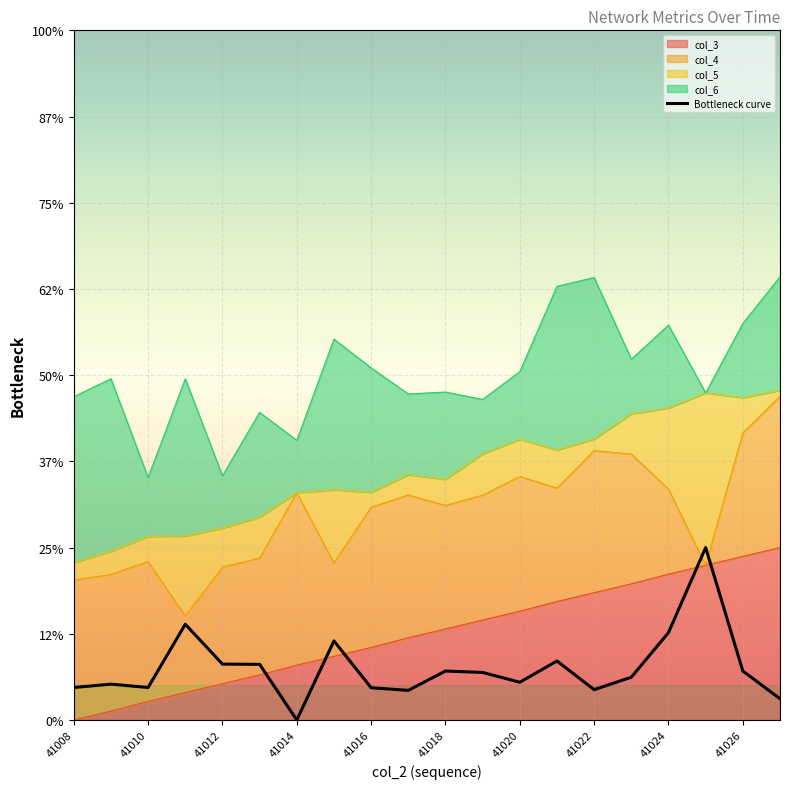

Where does the data first go above 27?

41014